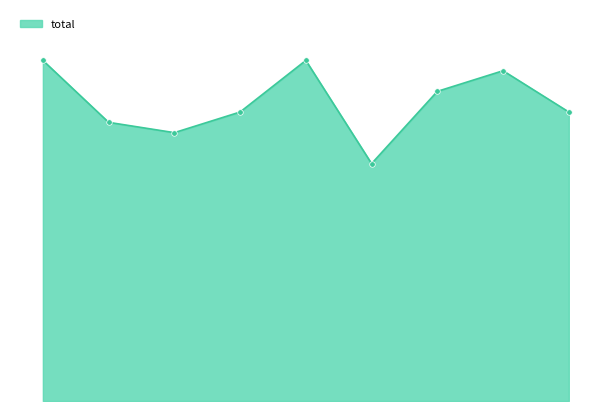

What is the label of the 2nd point from the right?

1